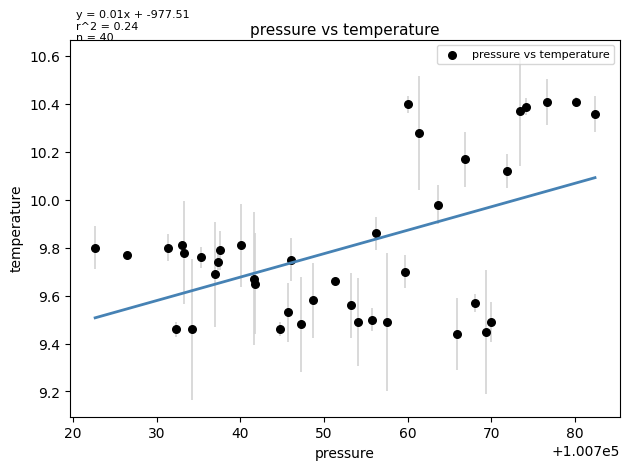

What is the range of Y values (max minus min)?

1.0